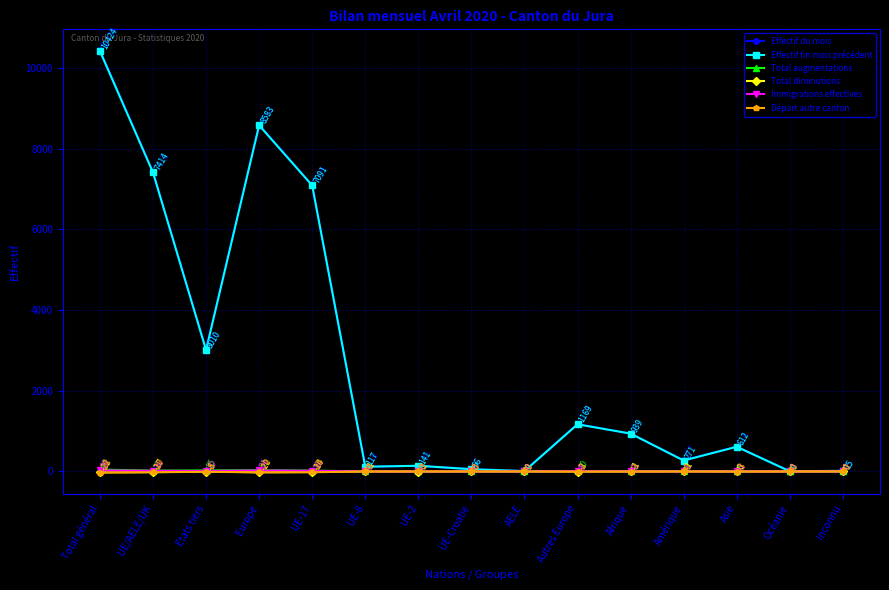

The value of Total diminutions at Europe is -20. True or false?

True